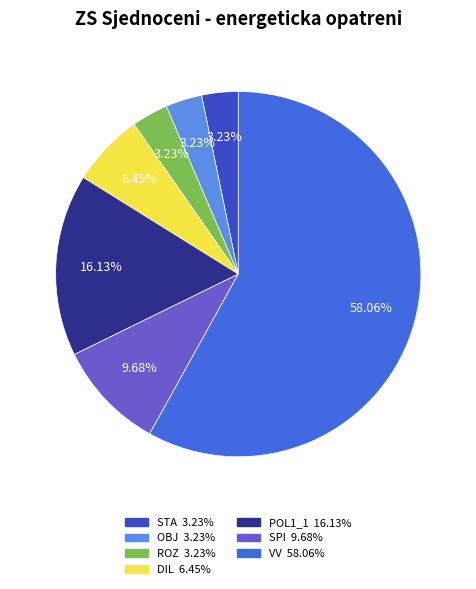

Which category has the biggest portion of the pie?

VV